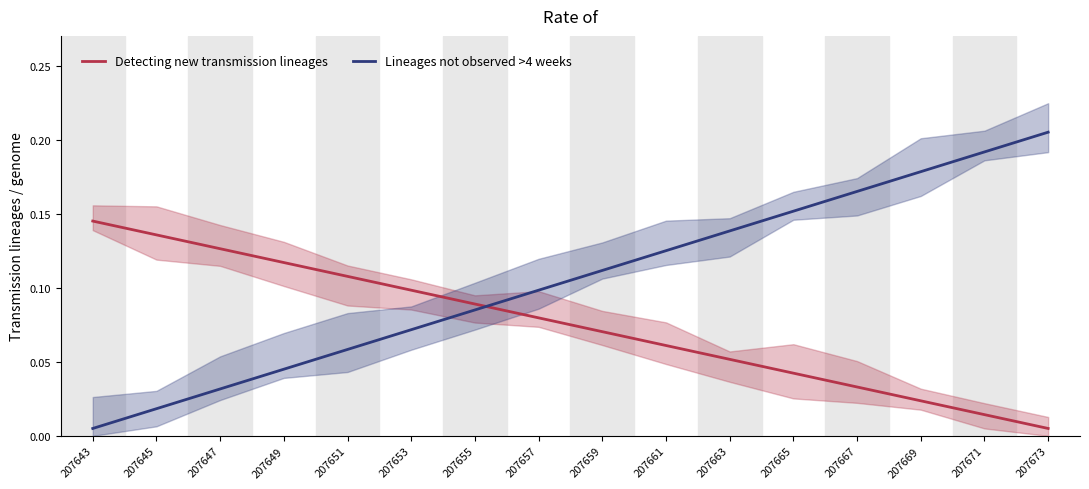

At how many categories does at least one series exceed 0?

16